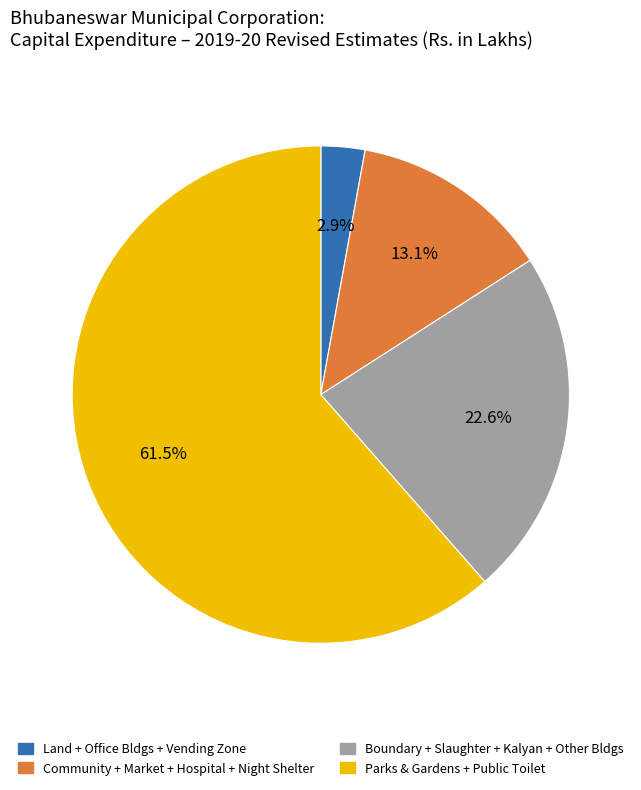

Is there a majority slice in this chart?

Yes